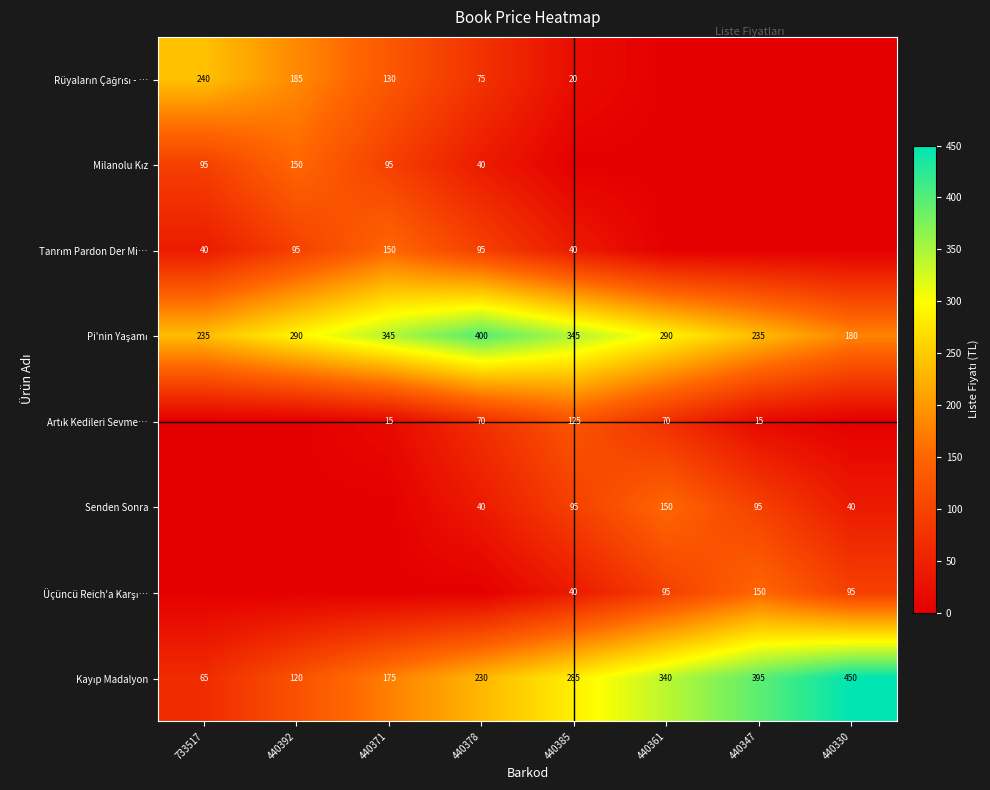

What is the maximum value for Üçüncü Reich'a Karşı…?

150